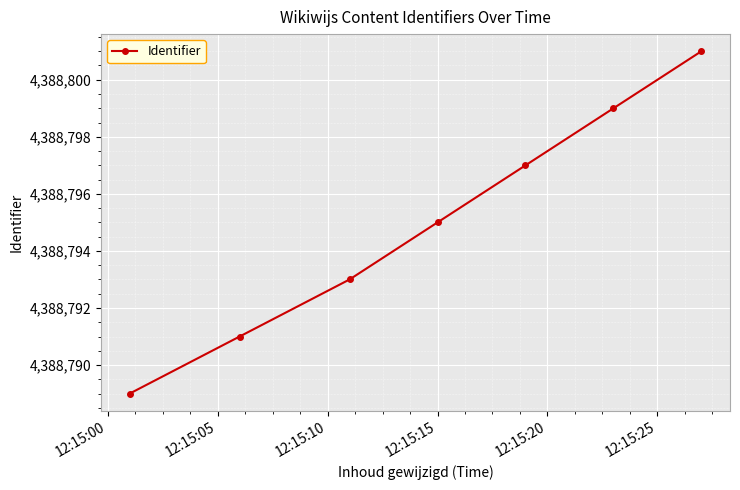

What is the minimum value shown in the chart?

4388789